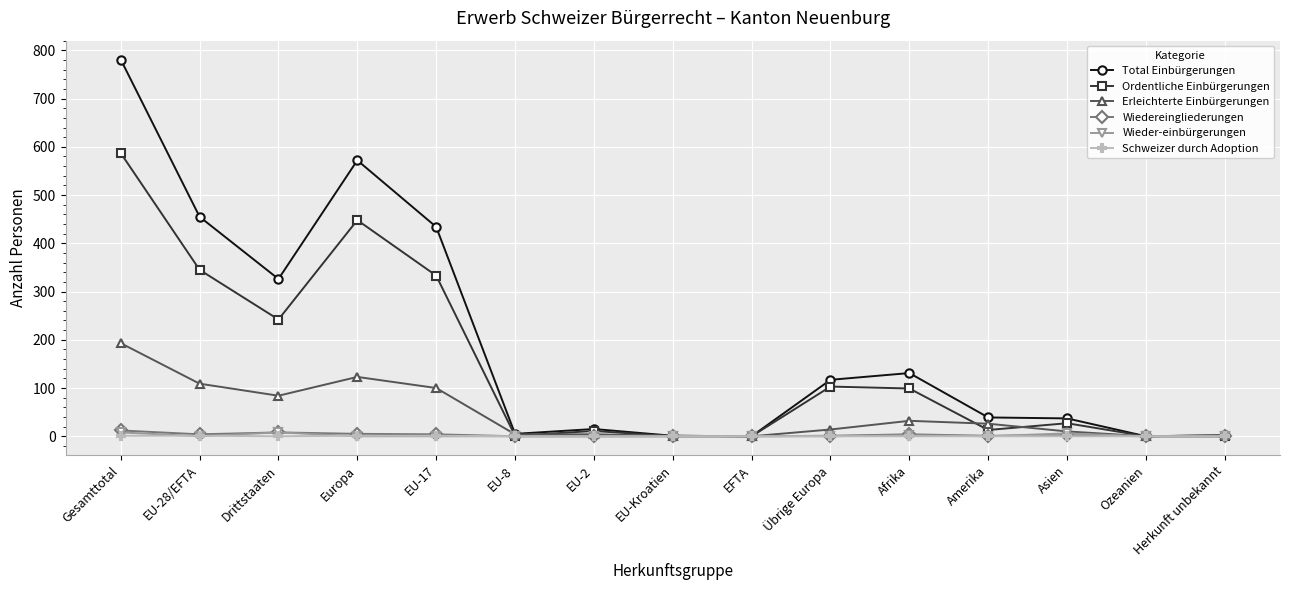

At which category does the chart reach its peak across all series?

Gesamttotal